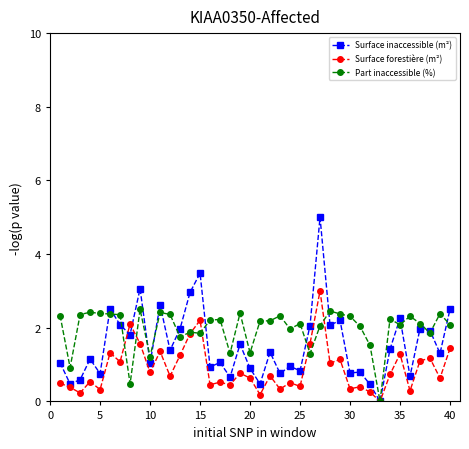

What is the value of the Surface inaccessible (m²) point at the 11th from the left?

2.6